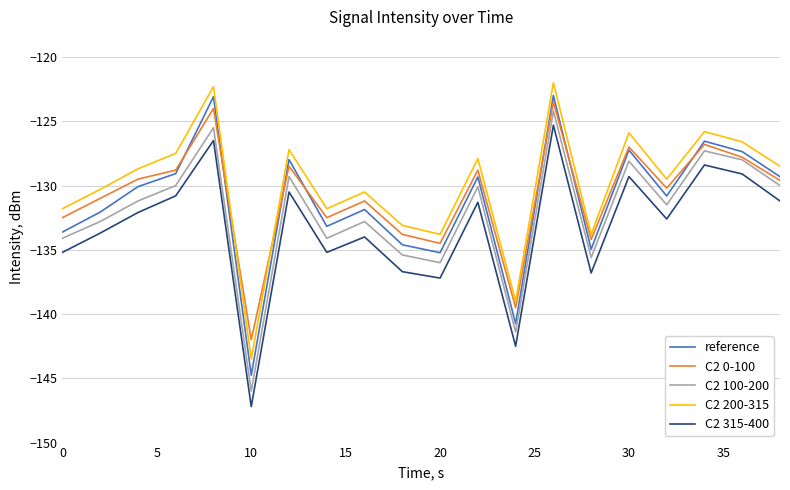

What is the average value of the C2 200-315 series?

-130.0